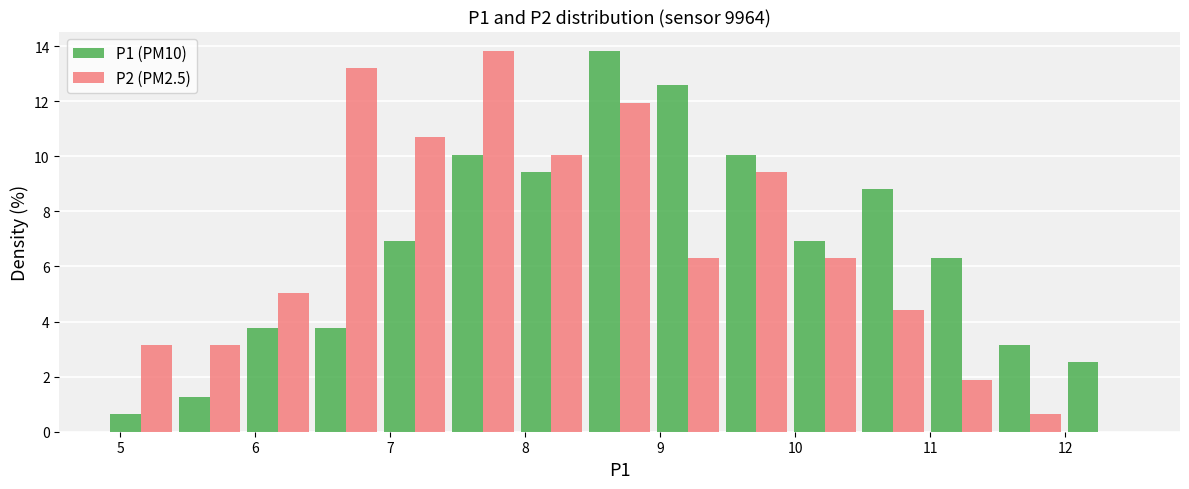

Reading left to right, list every range on the x-axis with the height of the bar of each series over it. Neither the bar edges nor the heights are printed on the chart, so give them approximately, as read against the axes.

4.9 to 5.4: P1 (PM10)=0.6	P2 (PM2.5)=3.2
5.4 to 5.9: P1 (PM10)=1.2	P2 (PM2.5)=3.2
5.9 to 6.4: P1 (PM10)=3.8	P2 (PM2.5)=5.0
6.4 to 6.9: P1 (PM10)=3.8	P2 (PM2.5)=13.2
6.9 to 7.4: P1 (PM10)=7.0	P2 (PM2.5)=10.6
7.4 to 7.9: P1 (PM10)=10.0	P2 (PM2.5)=13.8
7.9 to 8.4: P1 (PM10)=9.4	P2 (PM2.5)=10.0
8.4 to 9.0: P1 (PM10)=13.8	P2 (PM2.5)=12.0
9.0 to 9.5: P1 (PM10)=12.6	P2 (PM2.5)=6.2
9.5 to 10.0: P1 (PM10)=10.0	P2 (PM2.5)=9.4
10.0 to 10.5: P1 (PM10)=7.0	P2 (PM2.5)=6.2
10.5 to 11.0: P1 (PM10)=8.8	P2 (PM2.5)=4.4
11.0 to 11.5: P1 (PM10)=6.2	P2 (PM2.5)=1.8
11.5 to 12.0: P1 (PM10)=3.2	P2 (PM2.5)=0.6
12.0 to 12.5: P1 (PM10)=2.6	P2 (PM2.5)=0